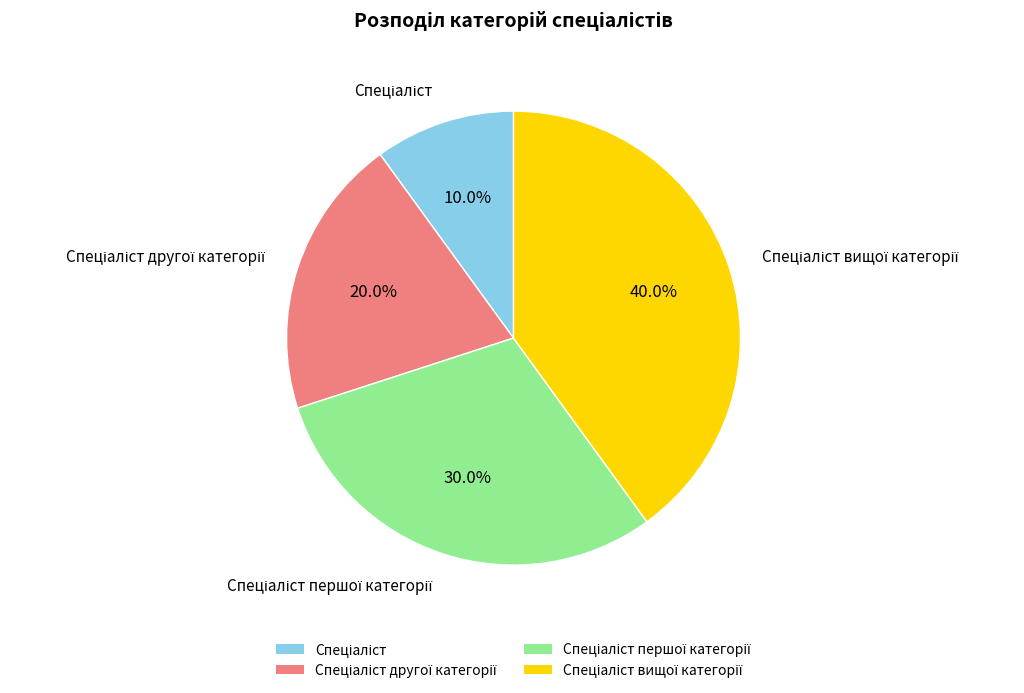

Is there any slice that represents more than half of the pie?

No